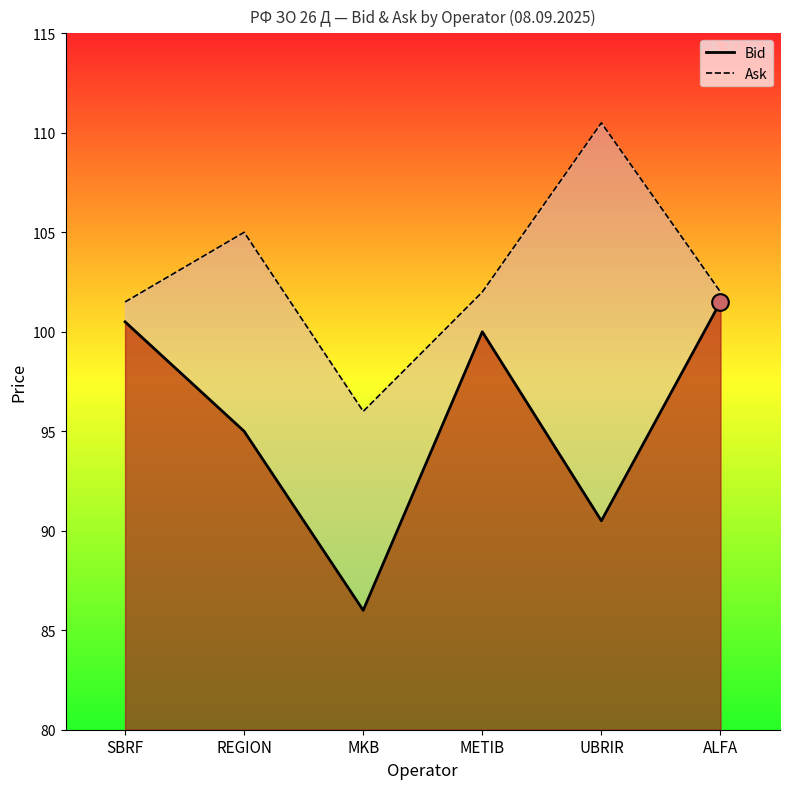

True or false: Bid and Ask intersect in this chart.

False